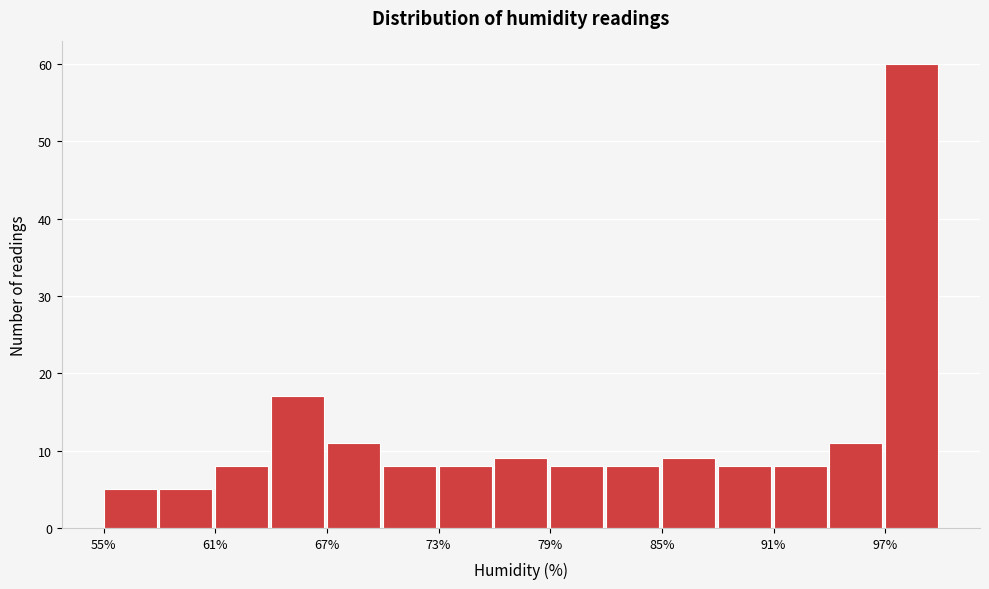

Read against the x-axis, roughly where is the centre of the tallest bar?

98